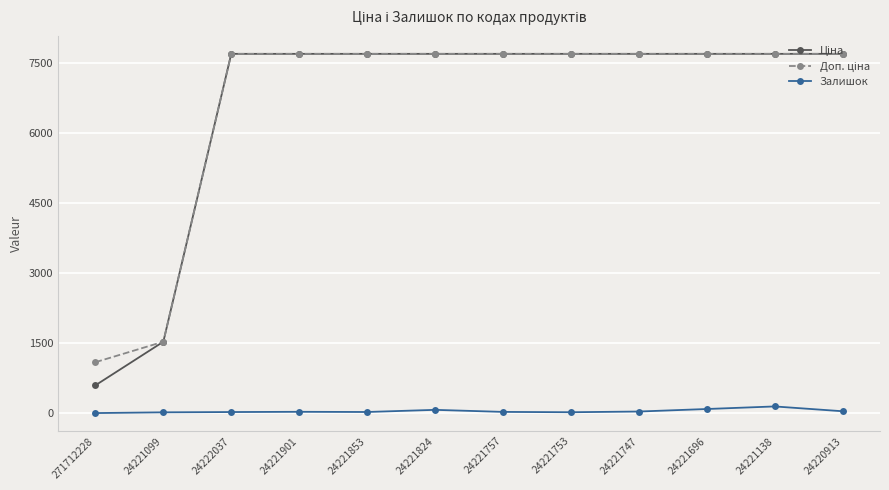

Is it true that Залишок equals 69.0 at 24221824?

True